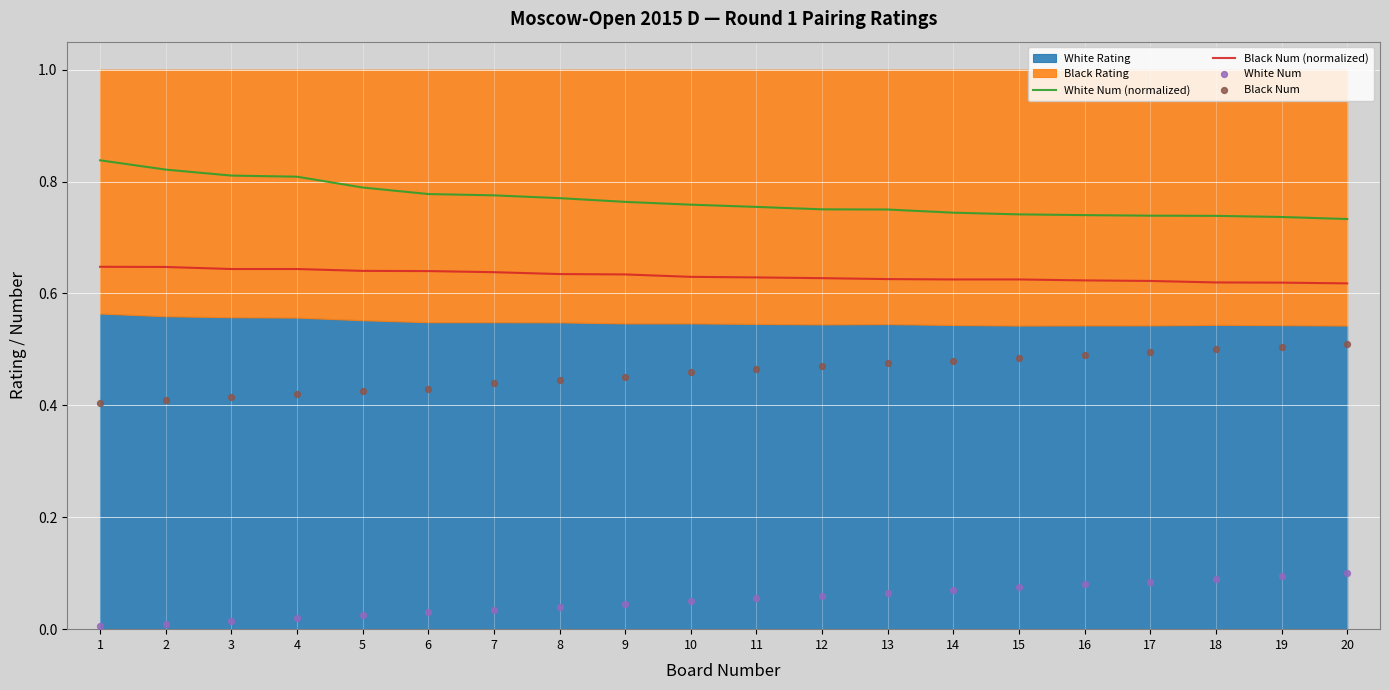

Which series contains the lowest Y value?

White Num